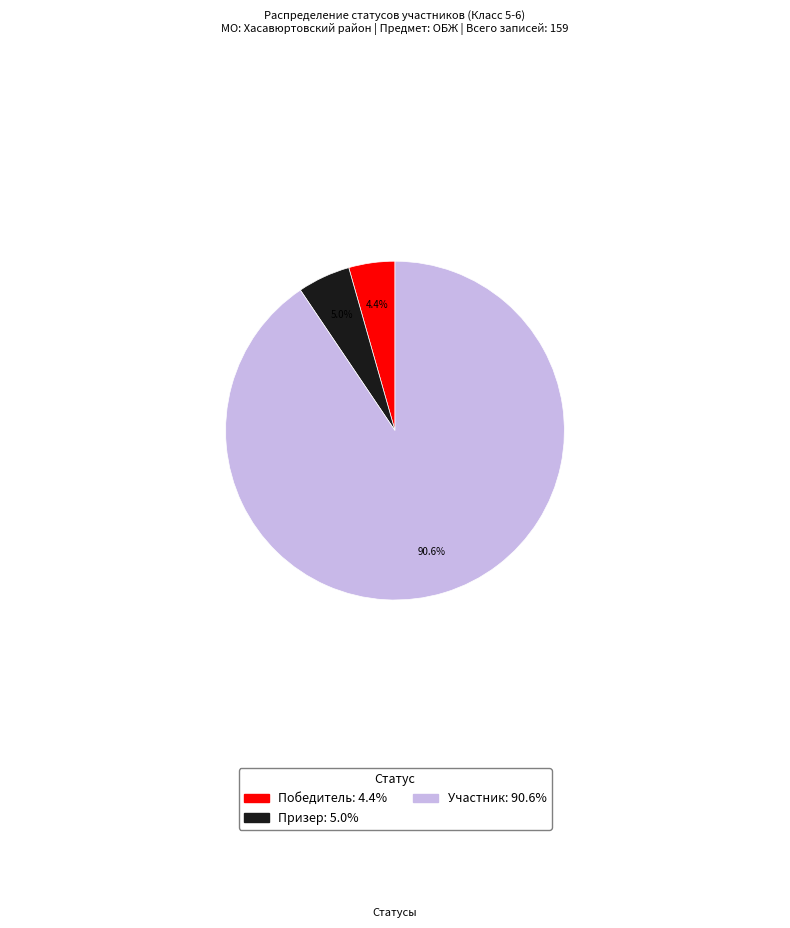

To the nearest percent, what portion does Участник represent?

91%